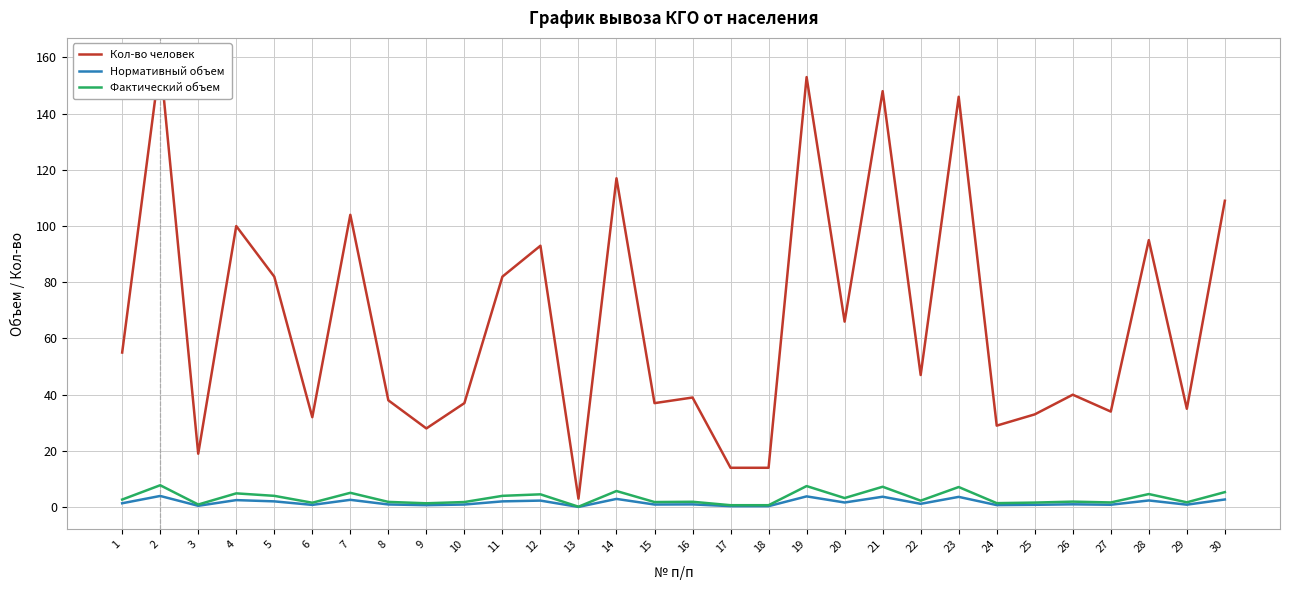

Is the value of Кол-во человек at 25 greater than the value of Нормативный объем at 5?

Yes